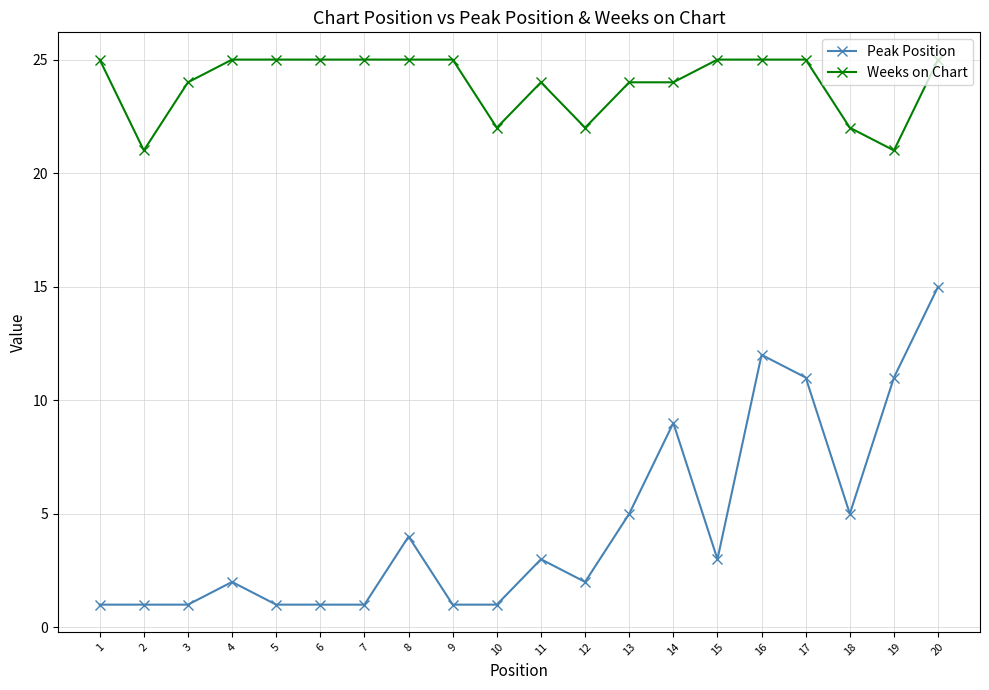

List the series in order of their peak value, highest first.

Weeks on Chart, Peak Position